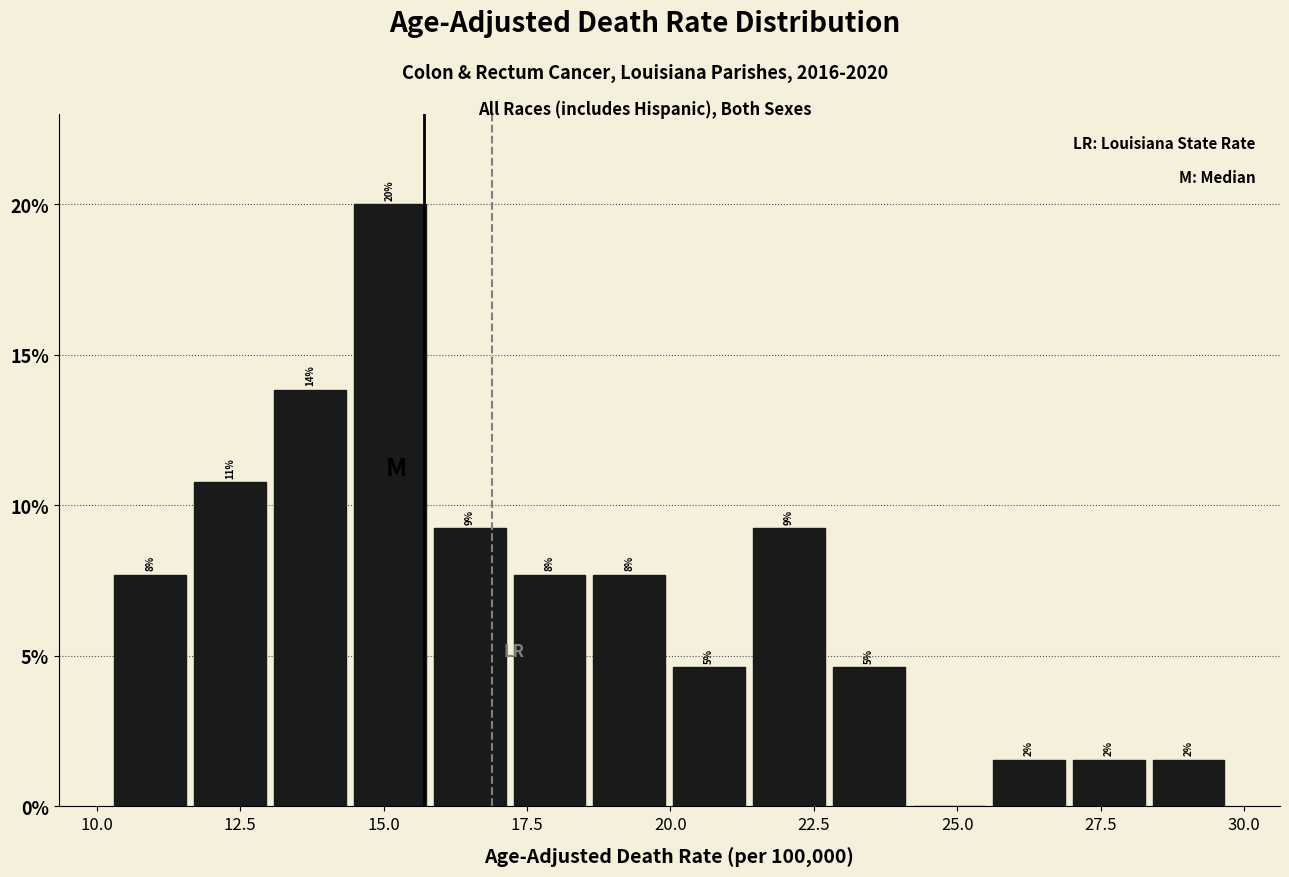

Read against the x-axis, roughly where is the centre of the tallest bar?

15.0